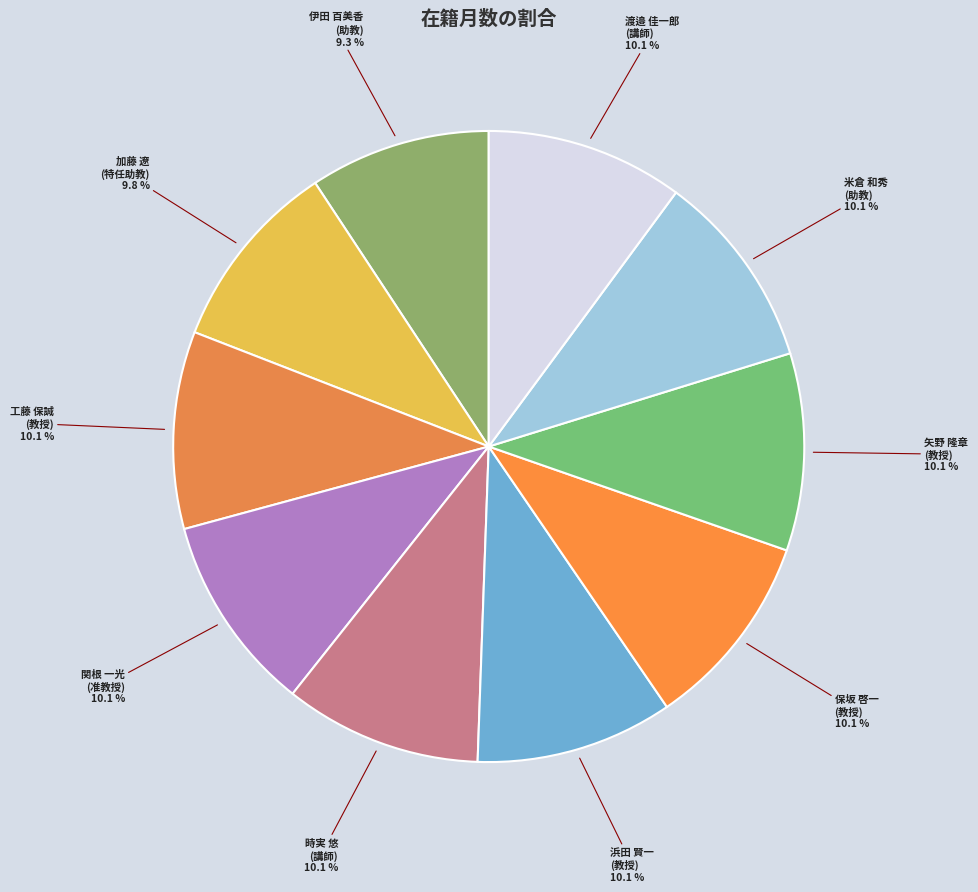

Which category has the smallest portion of the pie?

伊田 百美香 (助教)